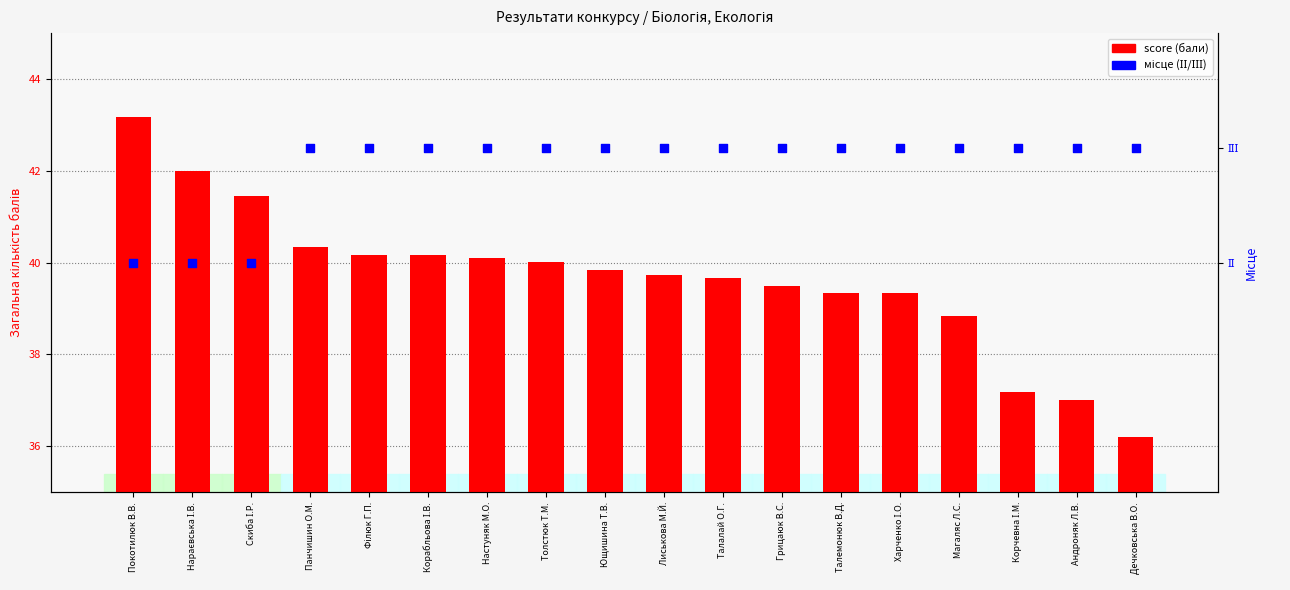

Which series has the widest spread of Y values?

score